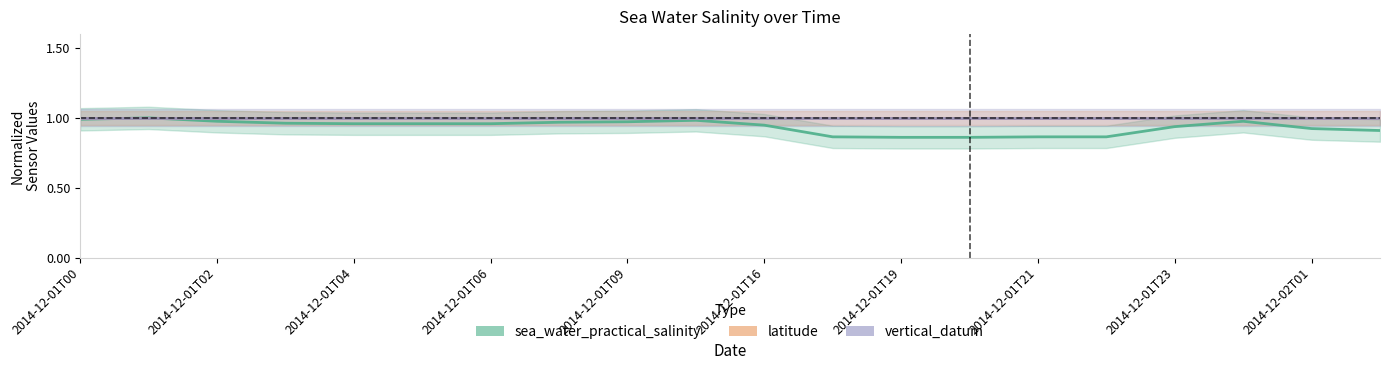

What is the greatest value displayed?

1.0